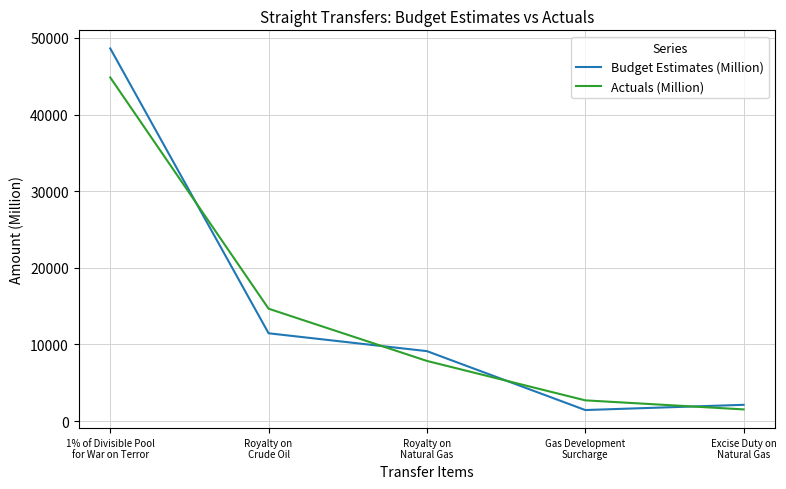

How many values in the Actuals (Million) series exceed 7841?

3